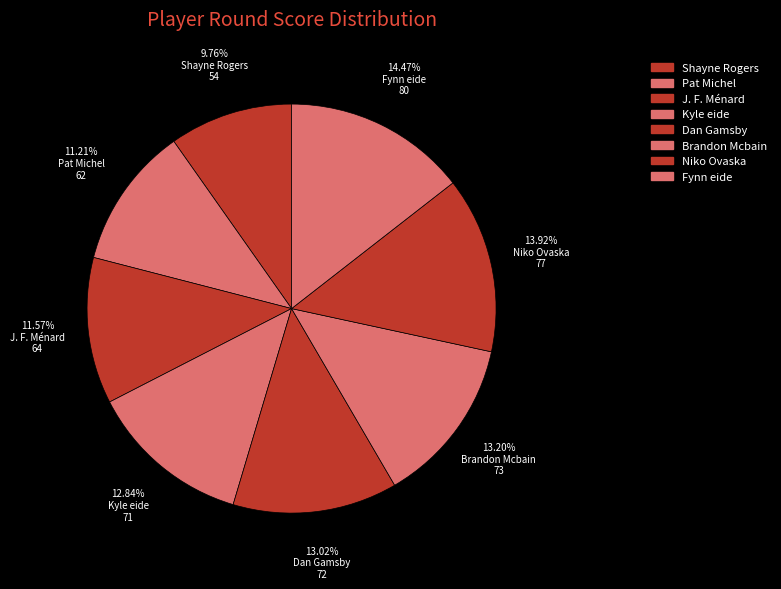

To the nearest percent, what portion does Brandon Mcbain represent?

13%